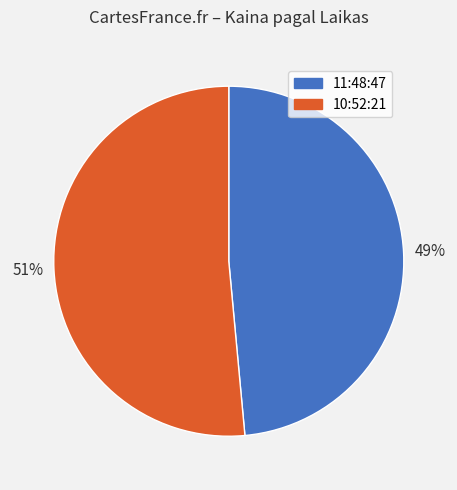

To the nearest percent, what portion does 11:48:47 represent?

49%